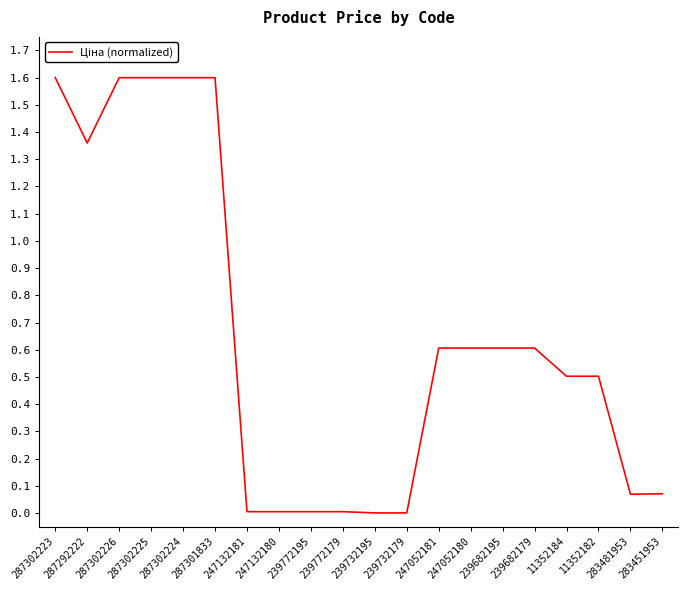

What is the difference between the maximum and minimum values?

1.6